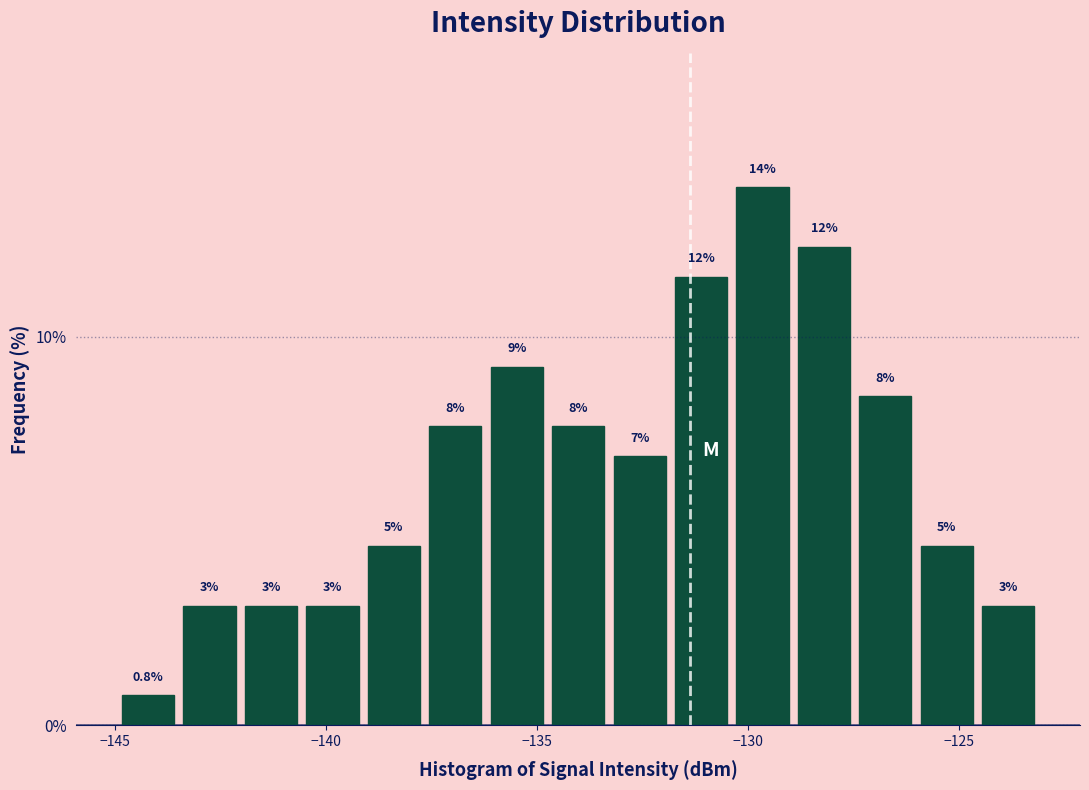

Around what value on the x-axis is the tallest bar? Give the approximate position of its centre, as read against the axis.

-129.5